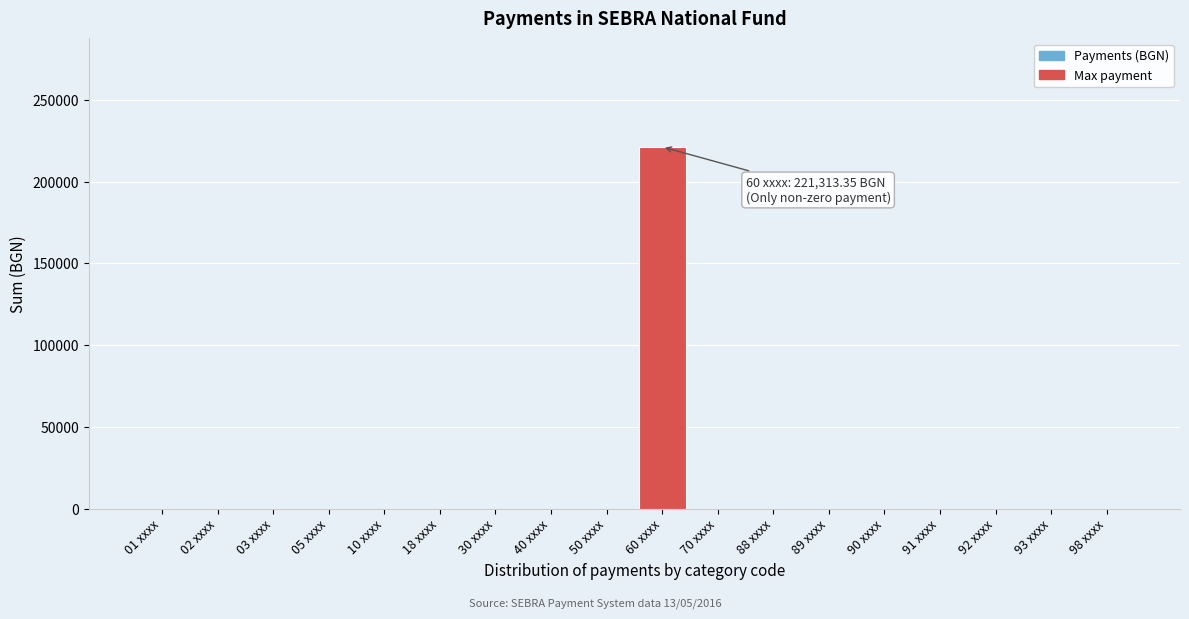

Reading right to left, extract all data points from this chart.

98 xxxx=0.0	93 xxxx=0.0	92 xxxx=0.0	91 xxxx=0.0	90 xxxx=0.0	89 xxxx=0.0	88 xxxx=0.0	70 xxxx=0.0	60 xxxx=221313.4	50 xxxx=0.0	40 xxxx=0.0	30 xxxx=0.0	18 xxxx=0.0	10 xxxx=0.0	05 xxxx=0.0	03 xxxx=0.0	02 xxxx=0.0	01 xxxx=0.0